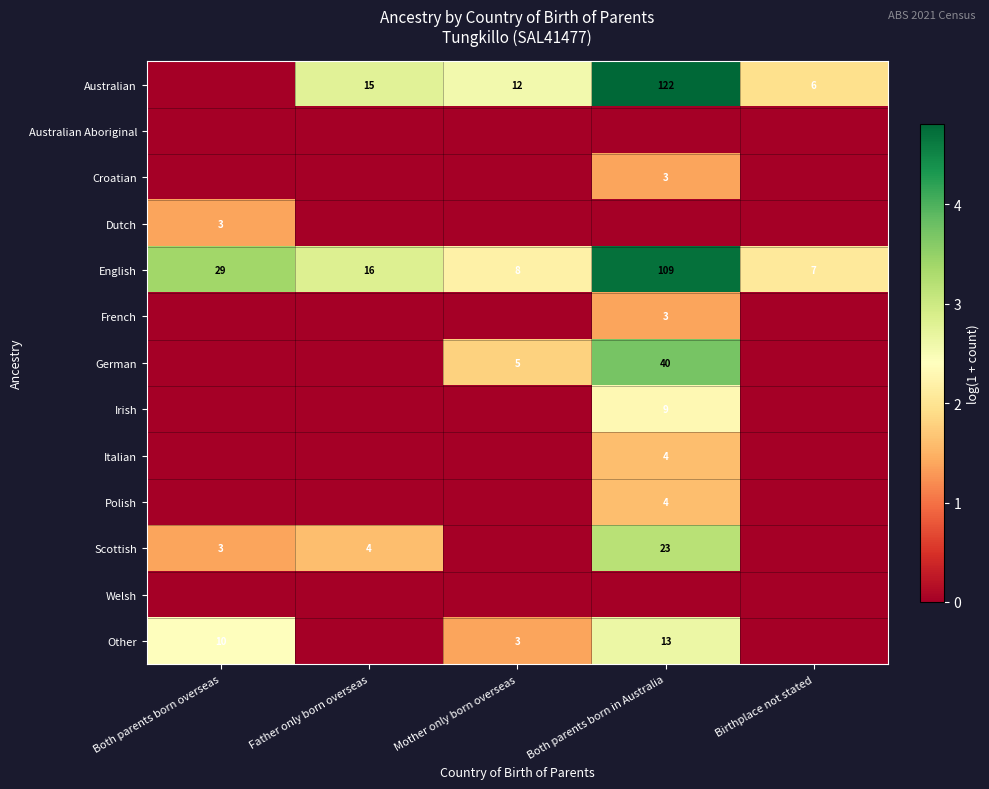

At which label does English first exceed 16?

Both parents born overseas